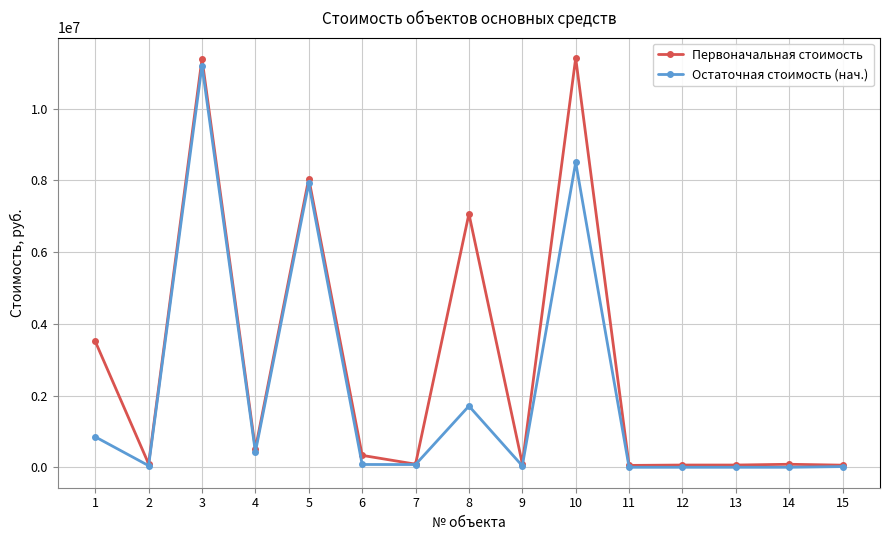

The Остаточная стоимость (нач.) series shows 44302 at 2. True or false?

True